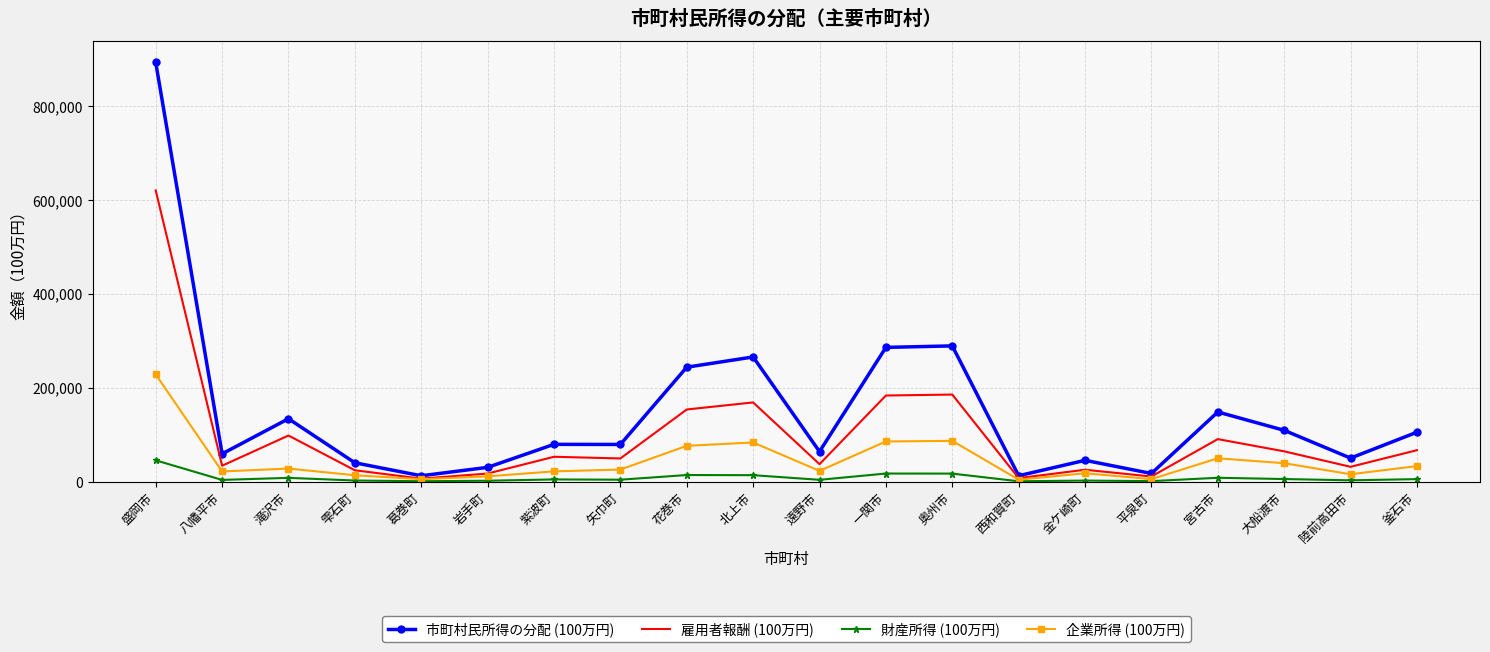

Rank the series by their average value, from lowest to highest.

財産所得 (100万円), 企業所得 (100万円), 雇用者報酬 (100万円), 市町村民所得の分配 (100万円)